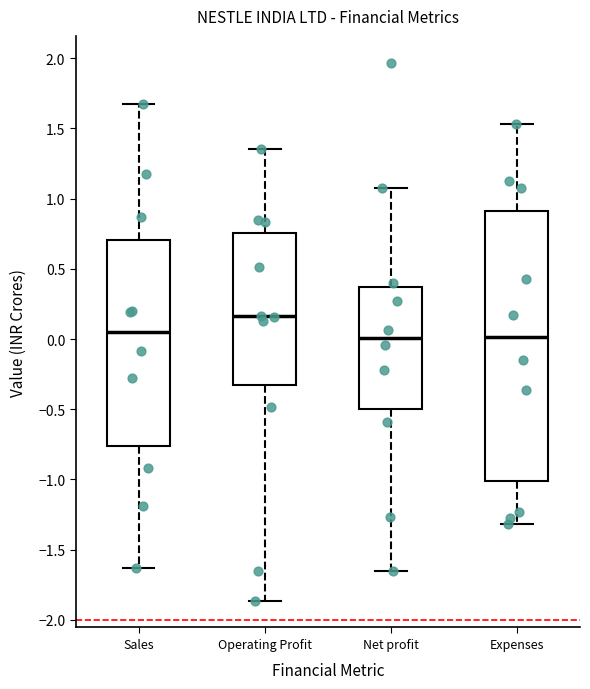

Reading left to right, transcribe this box plot: for each box, give where its median line is, the range the box spans, and where its two whiskers end, as read against the y-axis. The values are not printed on the chart, so give them approximately, as read against the axis.

Sales: median 0.05, box -0.75 to 0.70, whiskers -1.65 to 1.65
Operating Profit: median 0.15, box -0.35 to 0.75, whiskers -1.85 to 1.35
Net profit: median 0.00, box -0.50 to 0.35, whiskers -1.65 to 1.05
Expenses: median 0.00, box -1.00 to 0.90, whiskers -1.30 to 1.55